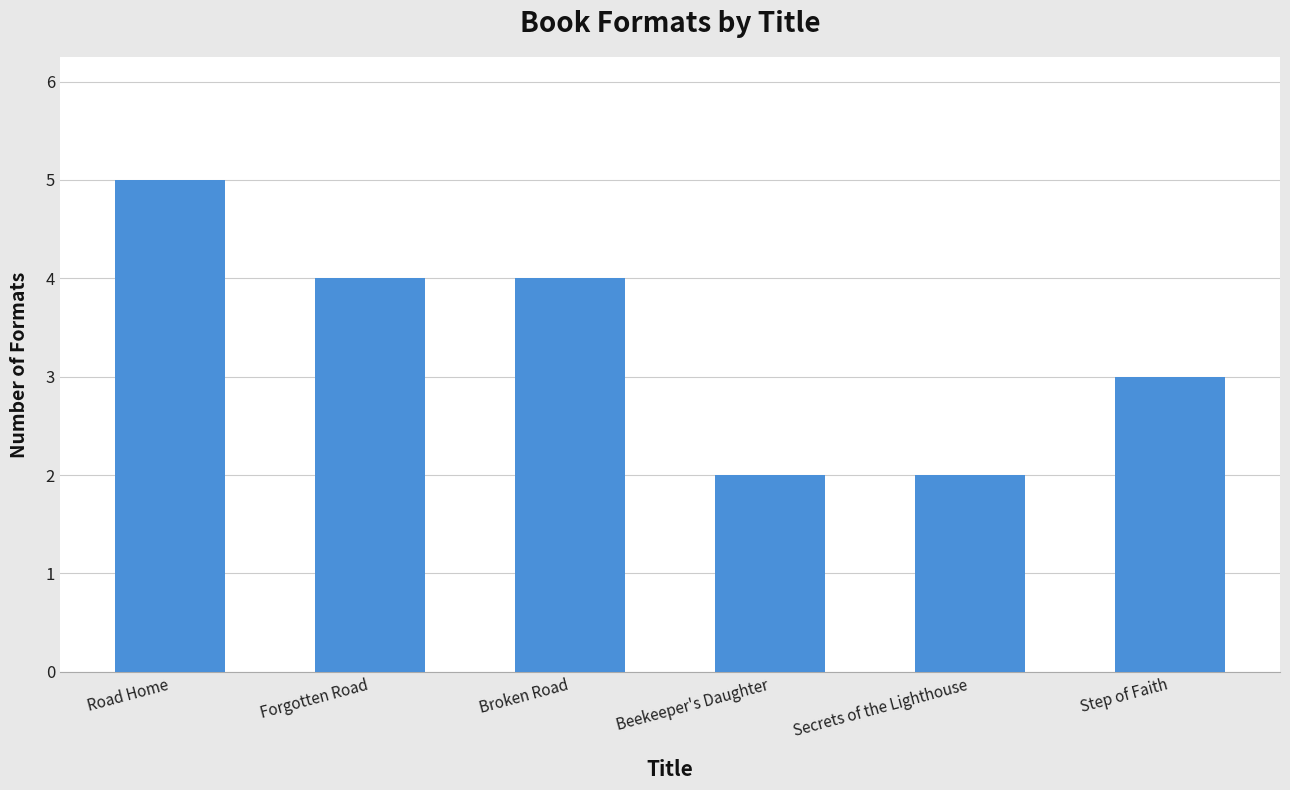

What is the value of the 6th bar from the left?

3